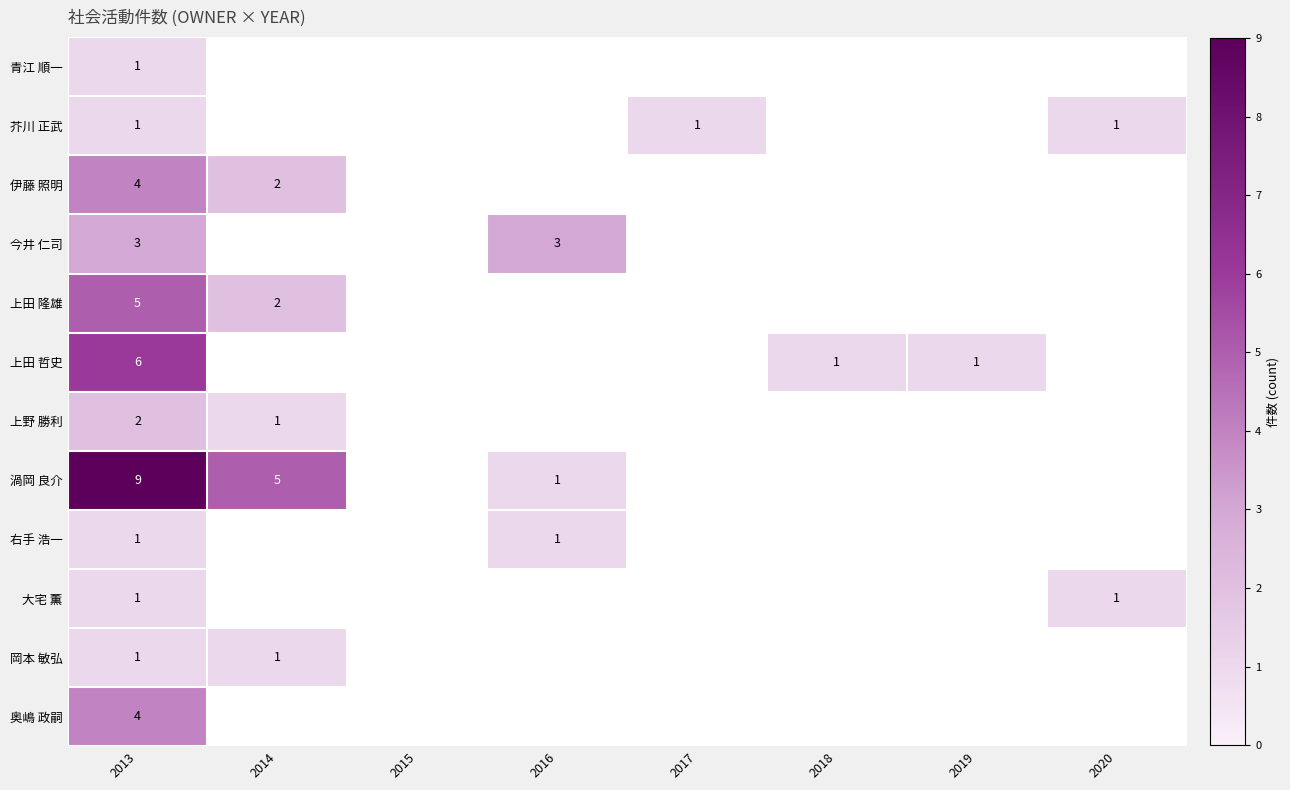

Is it true that 上野 勝利 equals 2 at 2013?

True